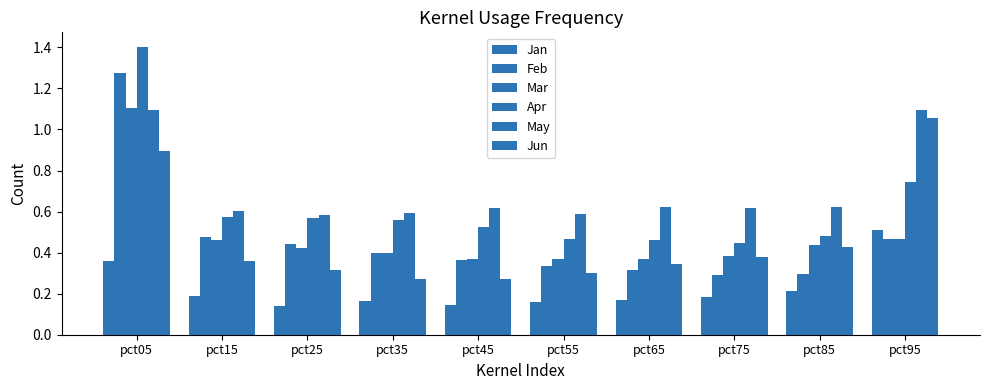

At which label is Jan closest to 0?

pct25